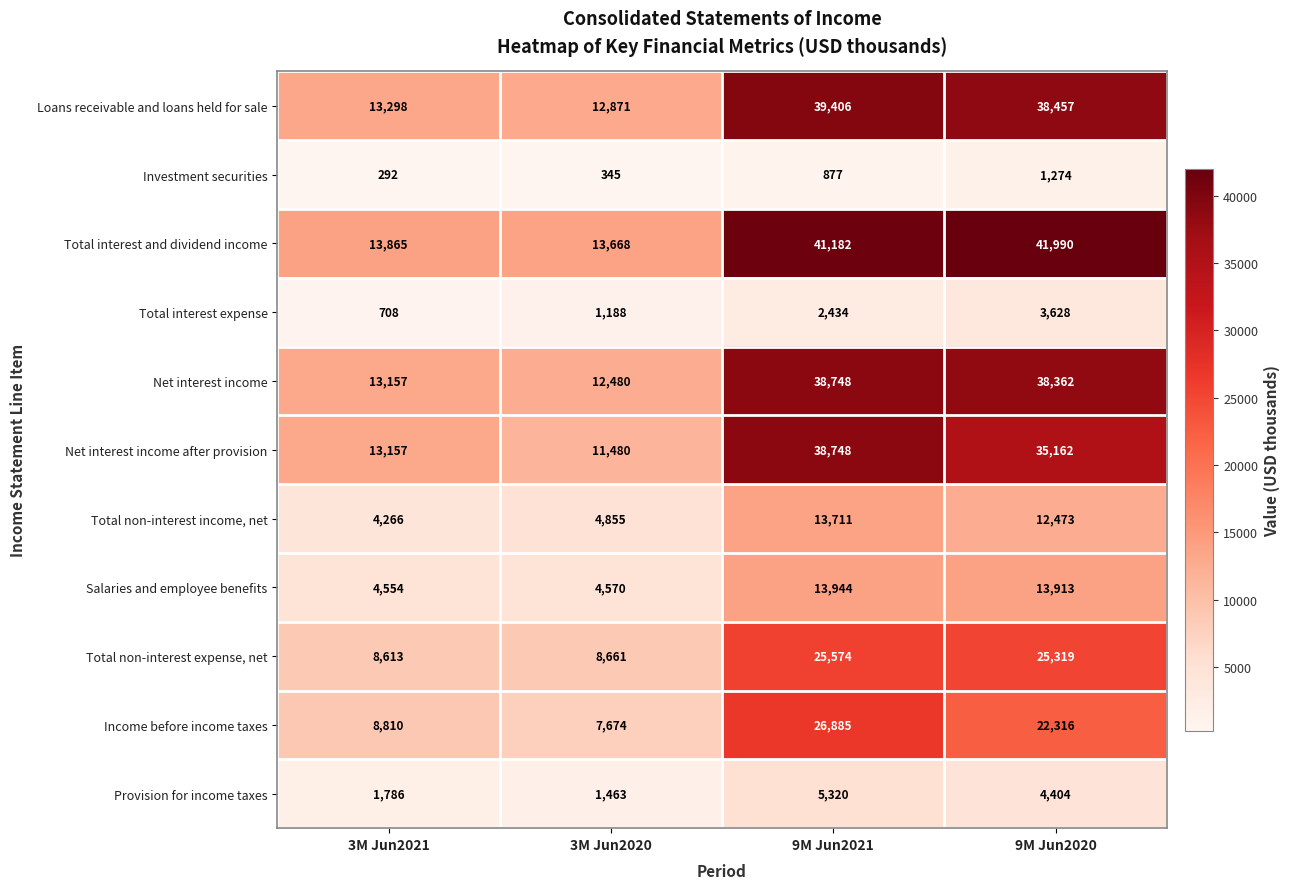

How many values in the Net interest income after provision series are below 35162?

2